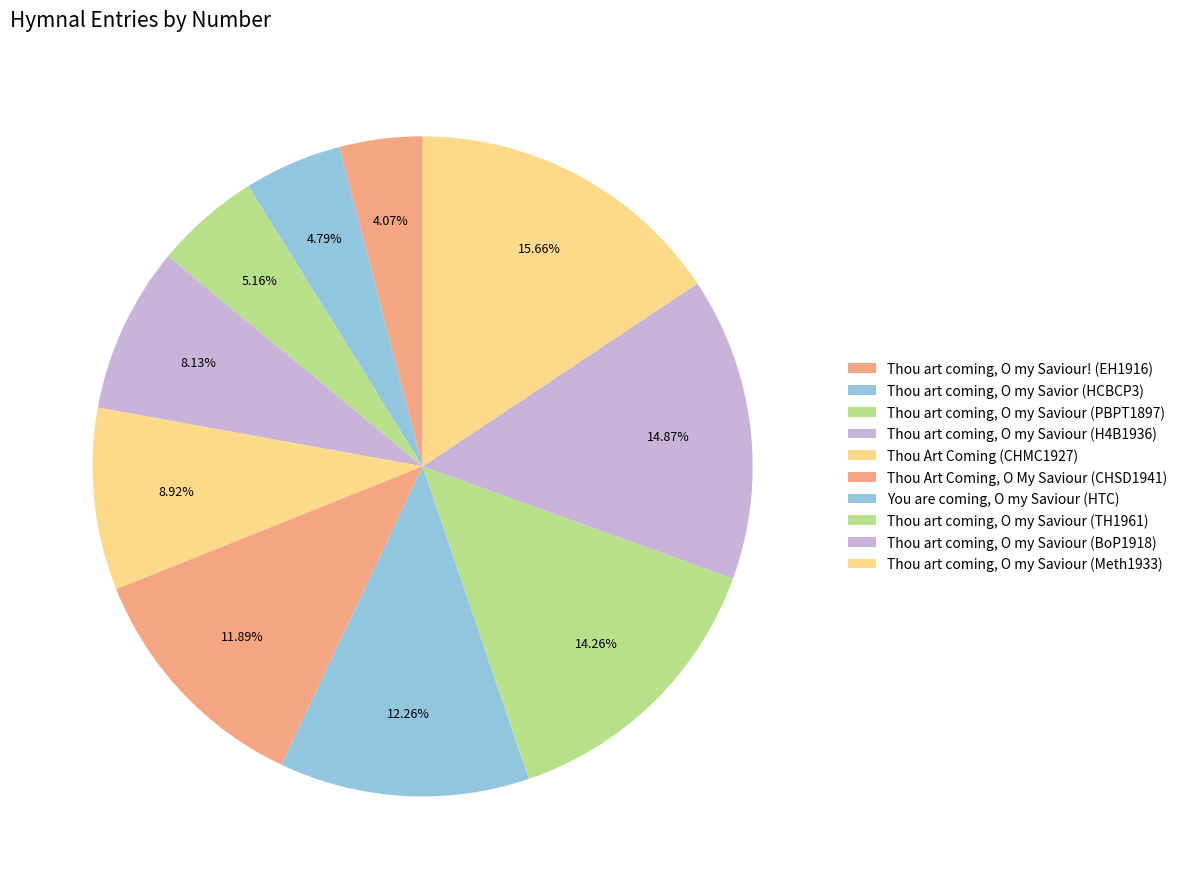

To the nearest percent, what is the average slice percentage?

10%